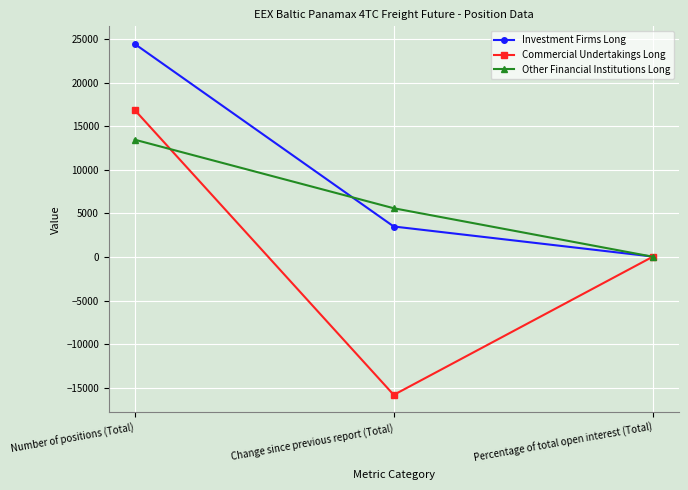

Rank the categories by Other Financial Institutions Long value from highest to lowest.

Number of positions (Total), Change since previous report (Total), Percentage of total open interest (Total)